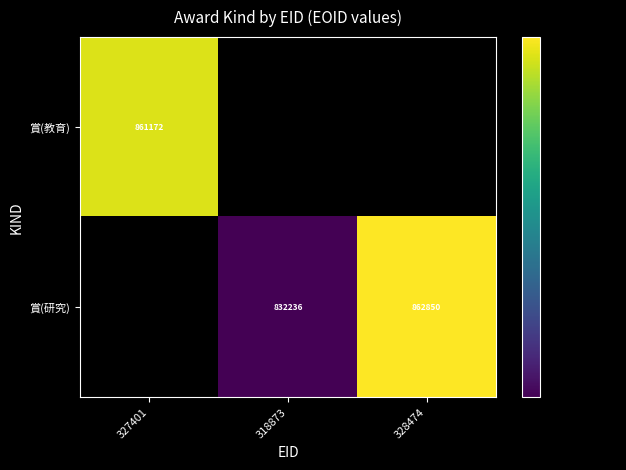

Is it true that 賞(研究) equals 832236 at 318873?

True